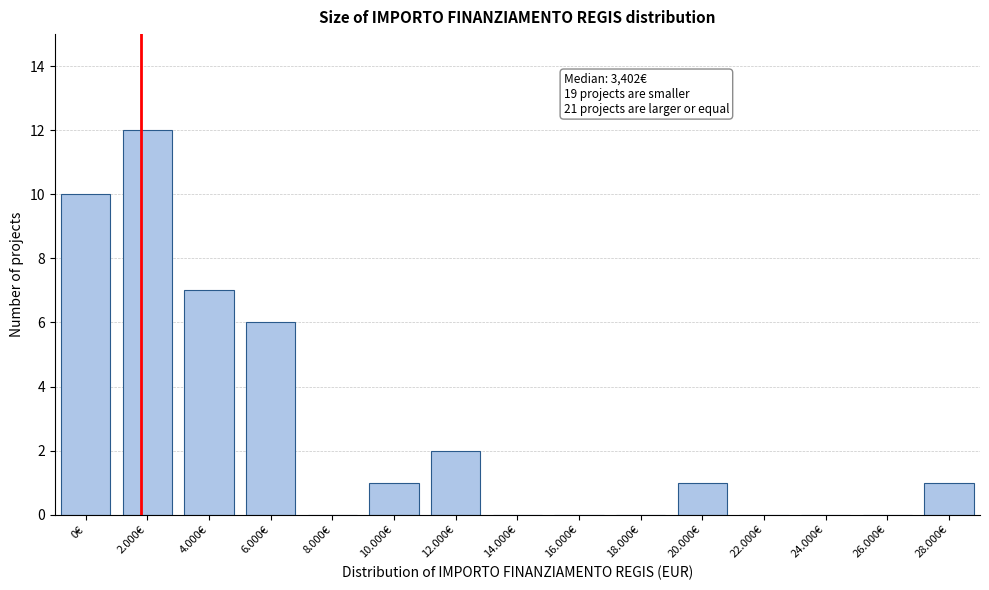

Reading right to left, list all the values displayed in this chart.

28.000€=1	26.000€=0	24.000€=0	22.000€=0	20.000€=1	18.000€=0	16.000€=0	14.000€=0	12.000€=2	10.000€=1	8.000€=0	6.000€=6	4.000€=7	2.000€=12	0€=10